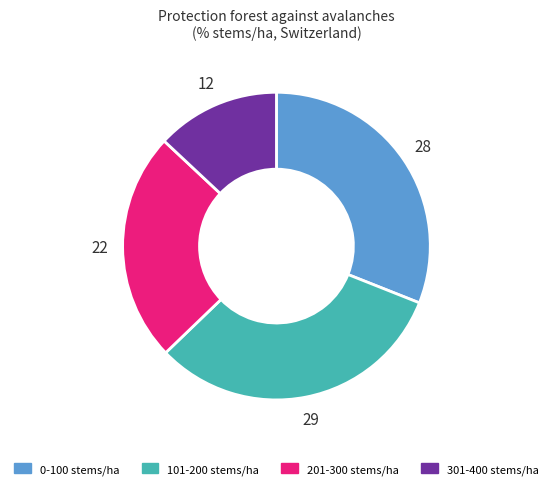

Rank the categories by value from lowest to highest.

301-400 stems/ha, 201-300 stems/ha, 0-100 stems/ha, 101-200 stems/ha